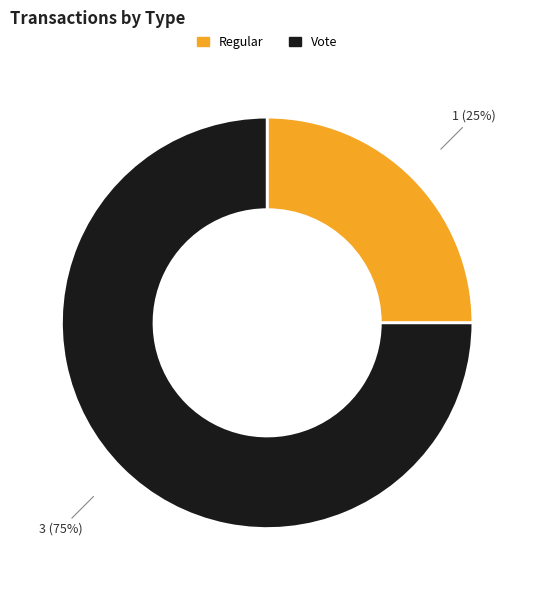

To the nearest percent, what is the average slice percentage?

50%